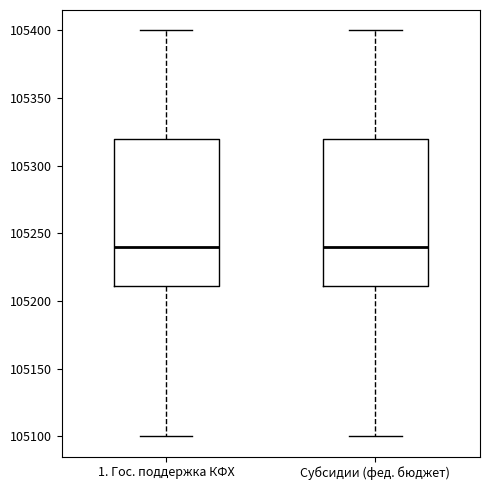

Reading left to right, transcribe this box plot: for each box, give where its median line is, the range the box spans, and where its two whiskers end, as read against the y-axis. The values are not printed on the chart, so give them approximately, as read against the axis.

1. Гос. поддержка КФХ: median 105240, box 105210 to 105320, whiskers 105100 to 105400
Субсидии (фед. бюджет): median 105240, box 105210 to 105320, whiskers 105100 to 105400